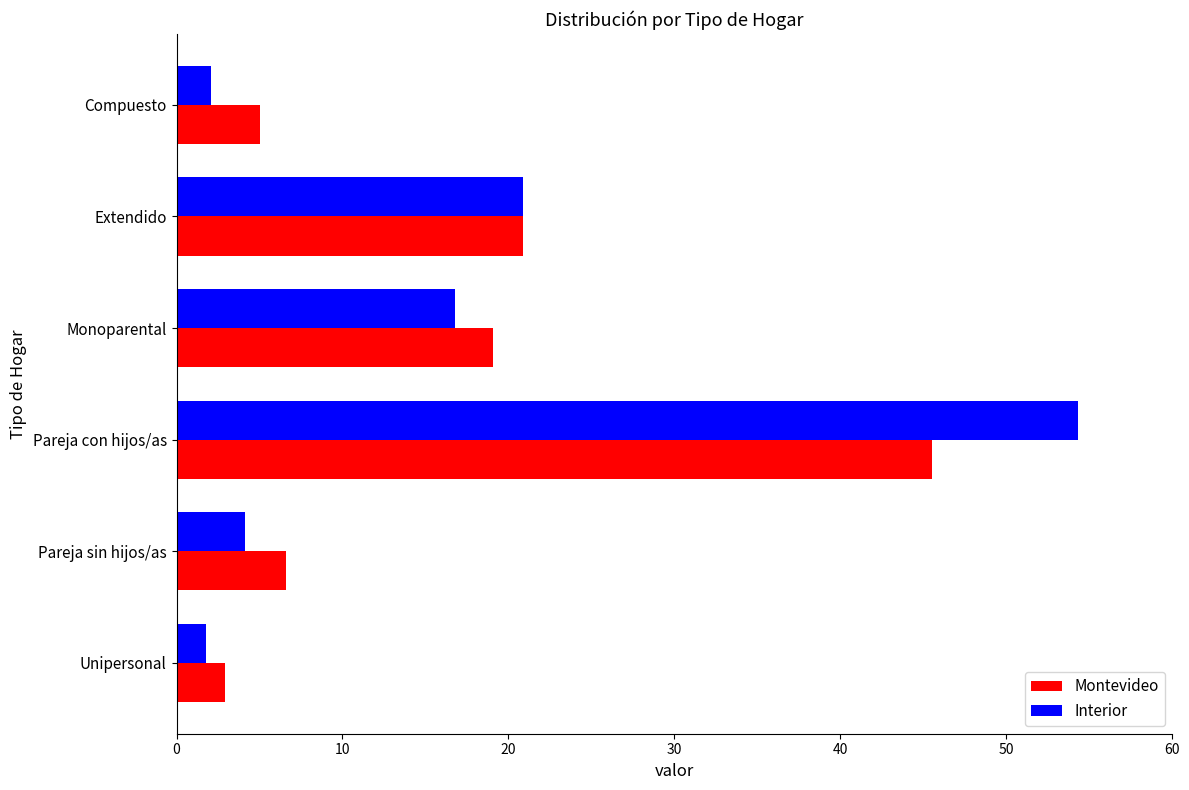

The value of Montevideo at Monoparental is 19.1. True or false?

True